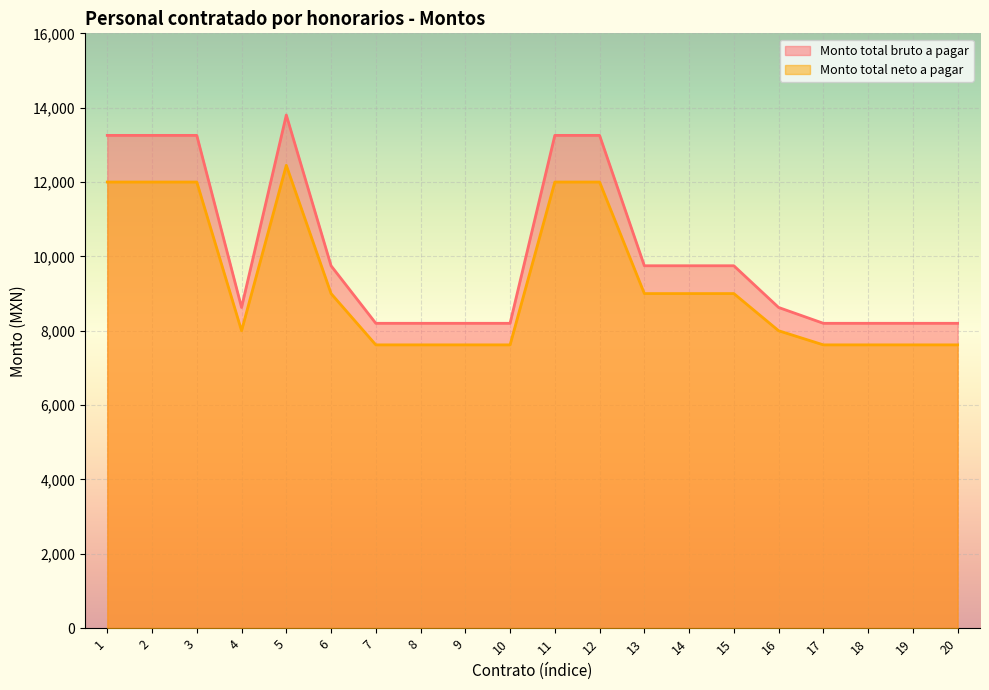

How many data points does each series have?

20